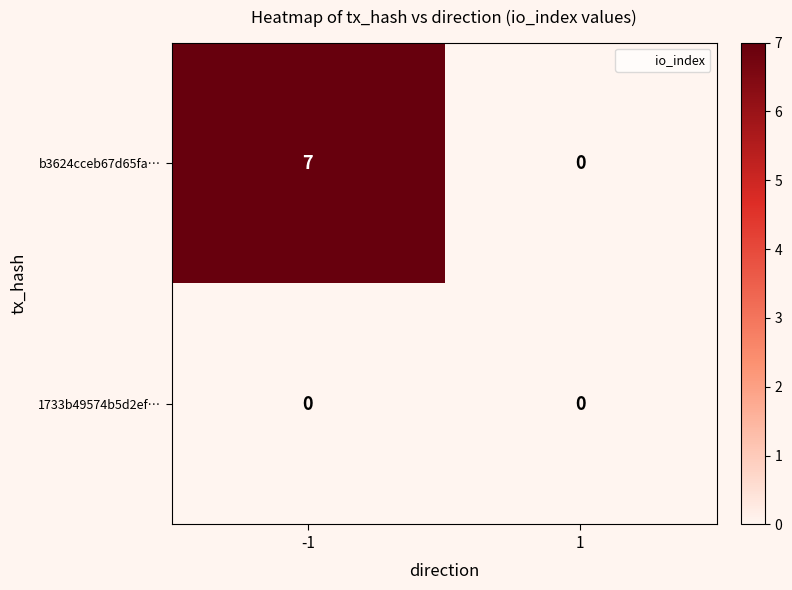

The 1733b49574b5d2ef… series shows 0 at 1. True or false?

True